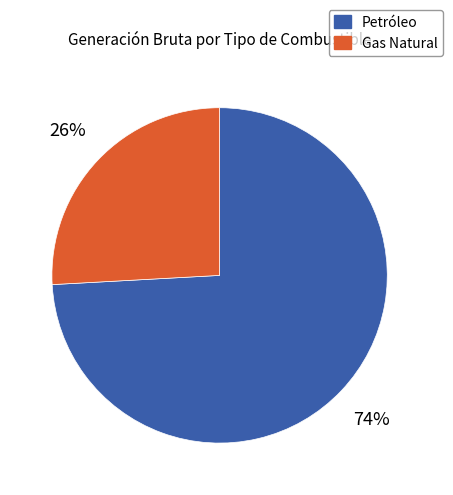

To the nearest percent, what is the average slice percentage?

50%